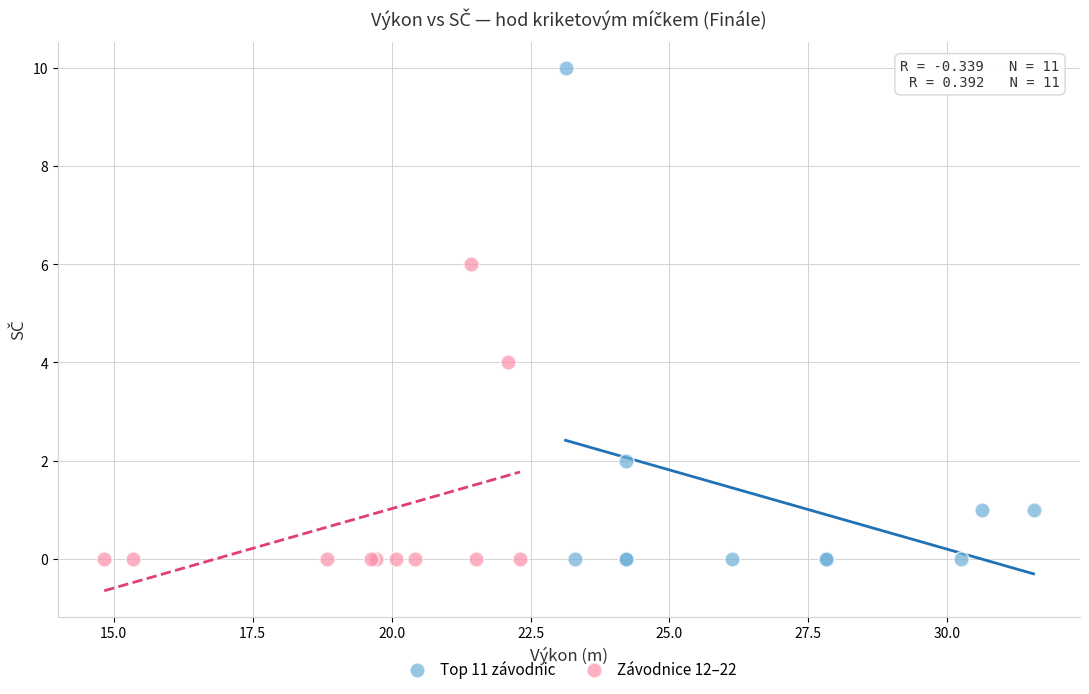

Which series has the widest spread of Y values?

Top 11 závodnic